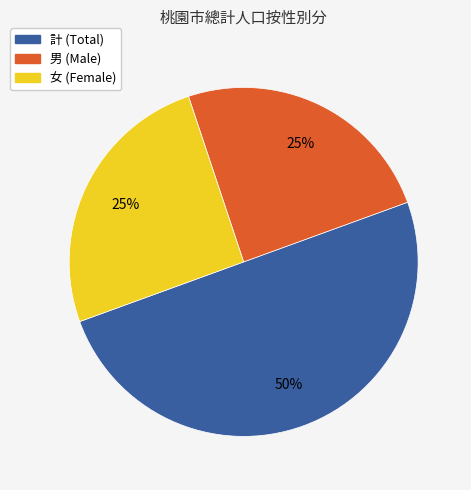

Do 計 and 女 together represent more than half of the pie?

Yes